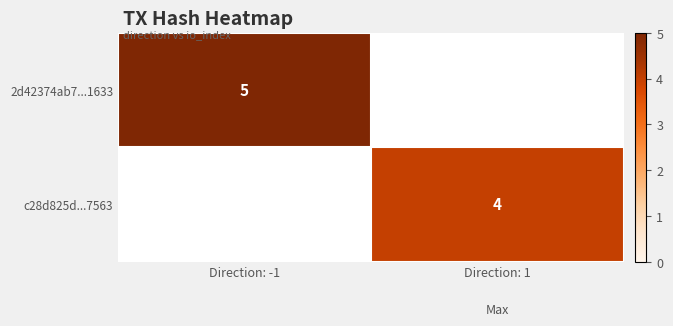

What is the greatest value displayed?

5.0